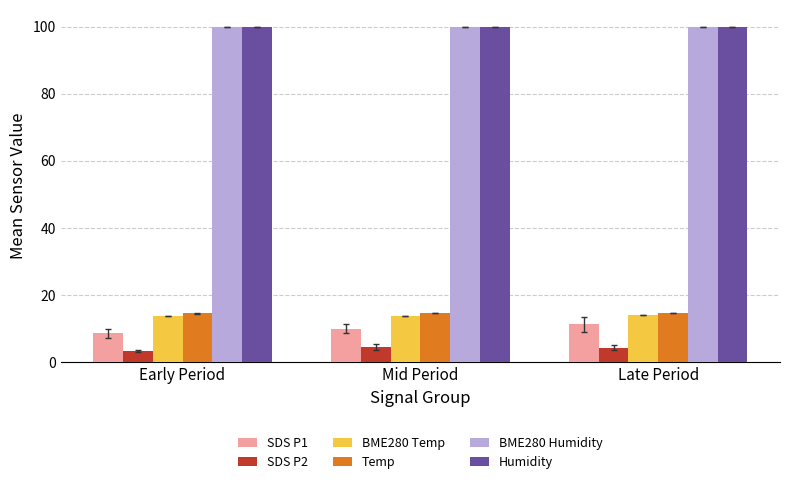

What is the difference between the highest and lowest values at Late Period?

95.7